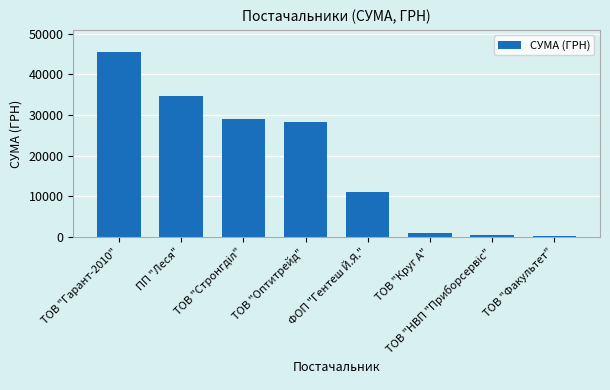

How many bars are there in total?

8